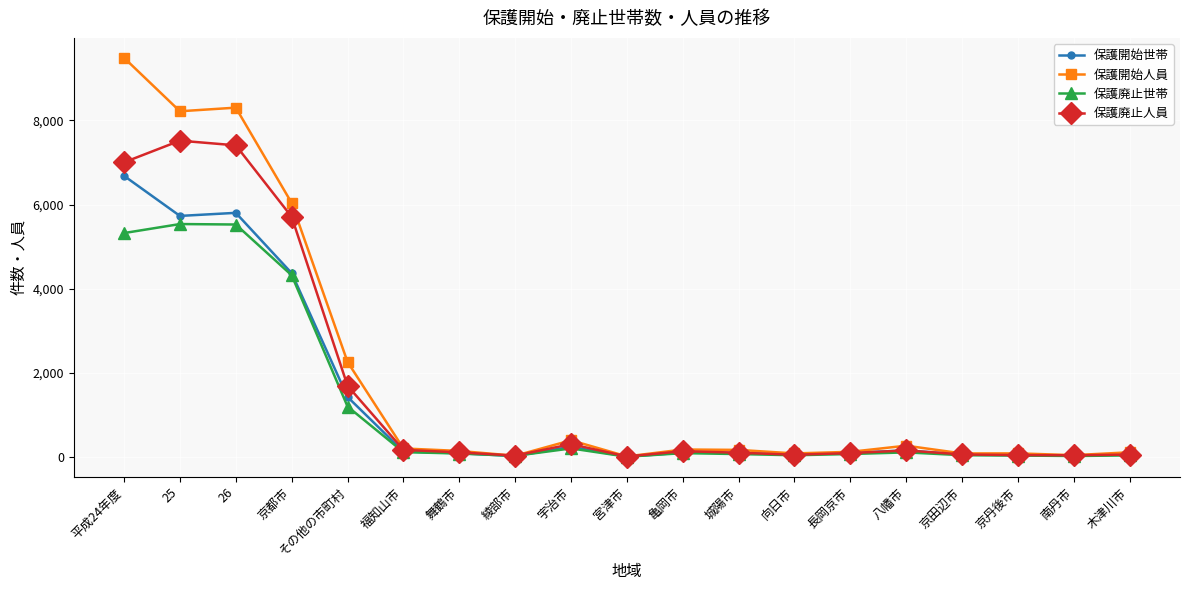

How many lines are shown in the chart?

4